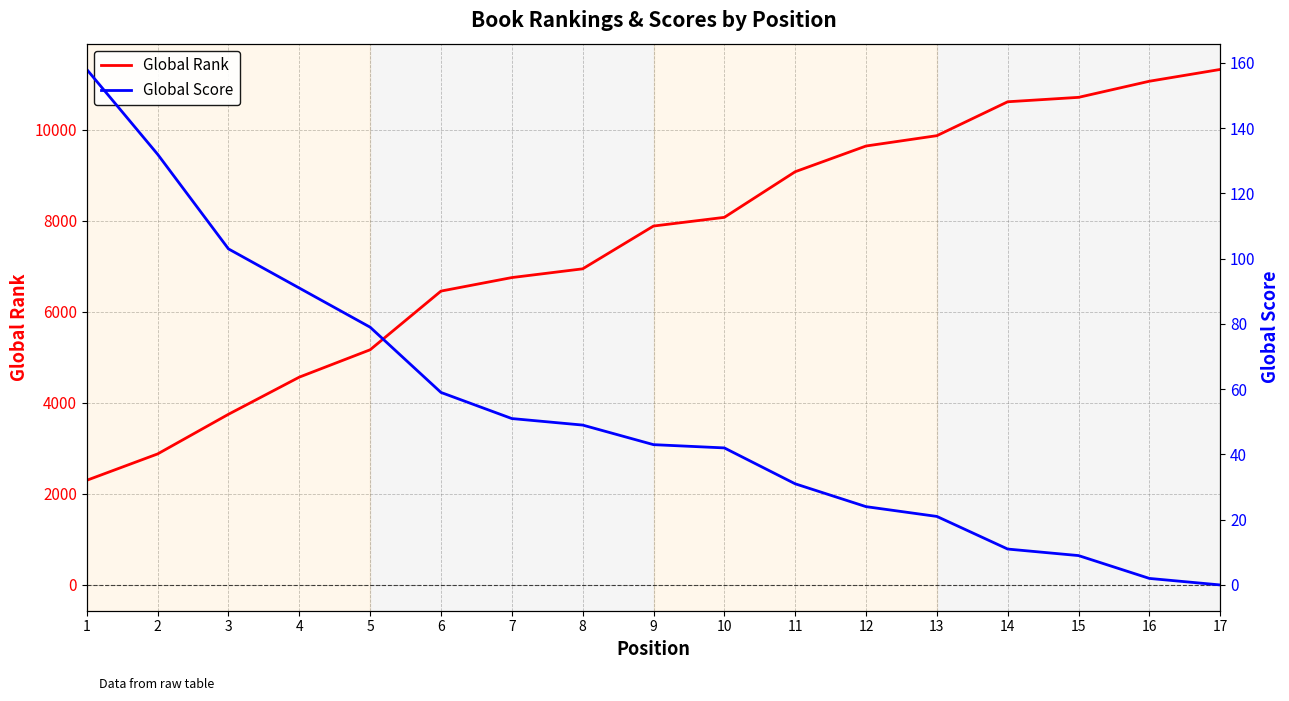

Where does the Global Score series first go above 43?

1